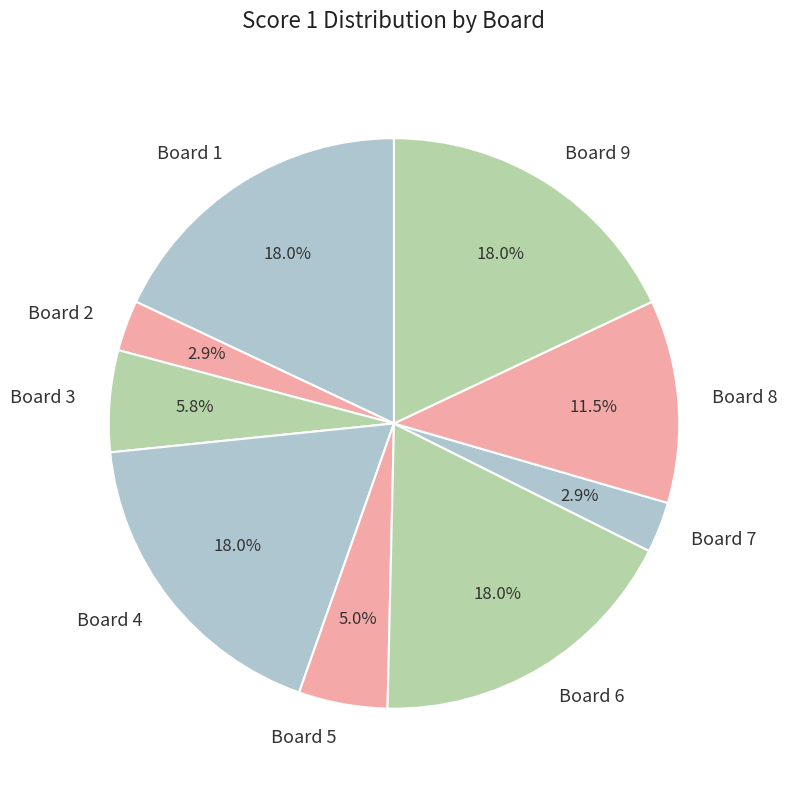

Is there a majority slice in this chart?

No